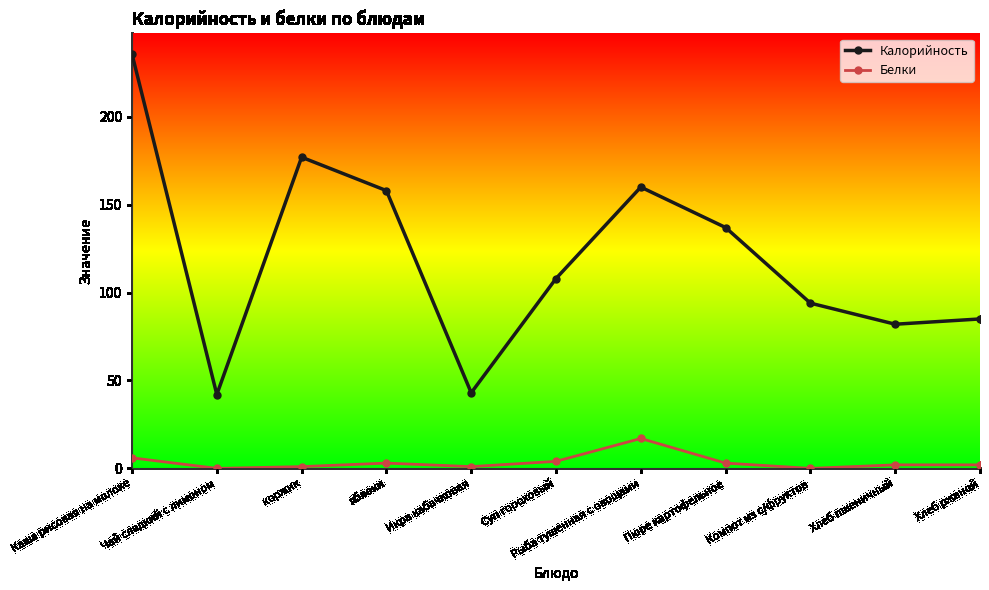

Is it true that Калорийность equals 85.0 at Хлеб ржаной?

True